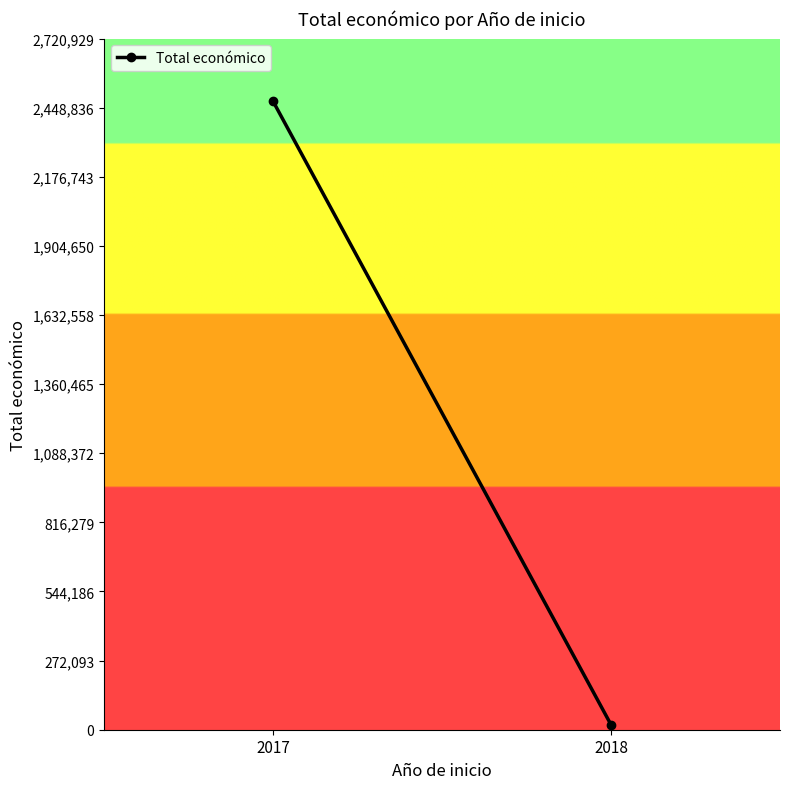

Which label corresponds to the largest value in the chart?

2017